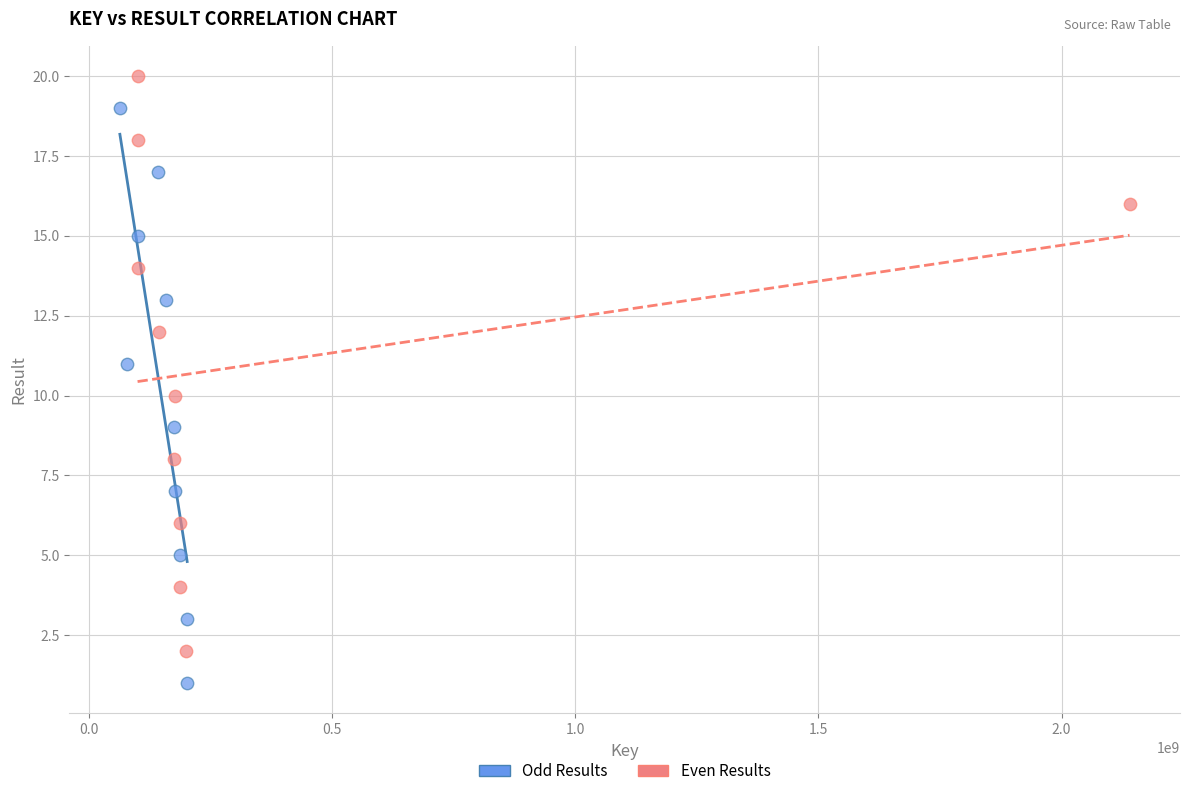

Which series contains the highest Y value?

Even Results